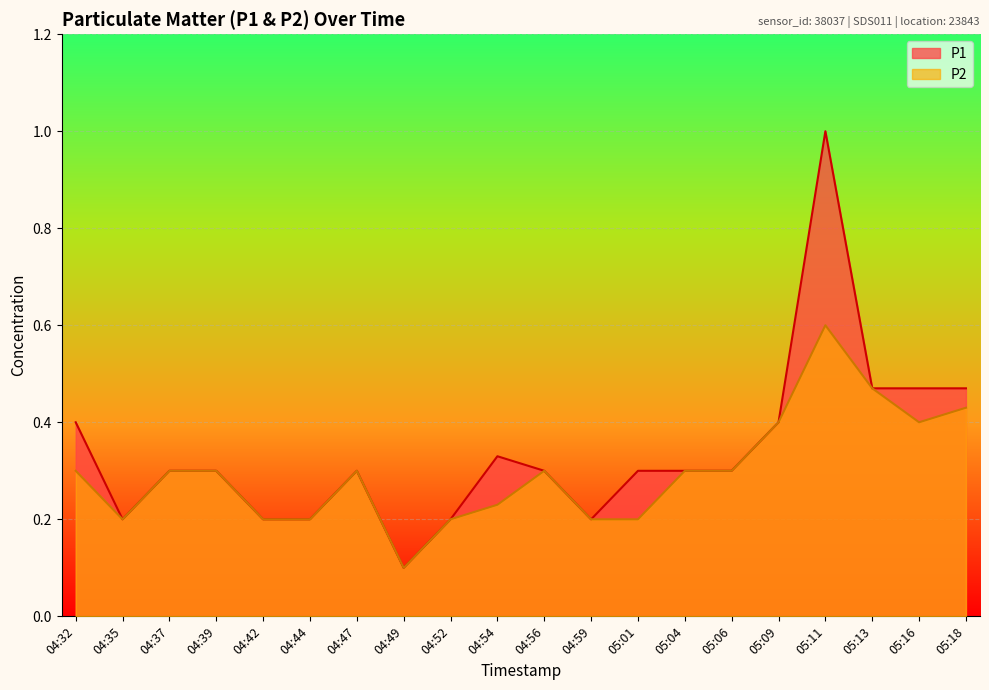

What is the label of the 10th point from the right?

04:56